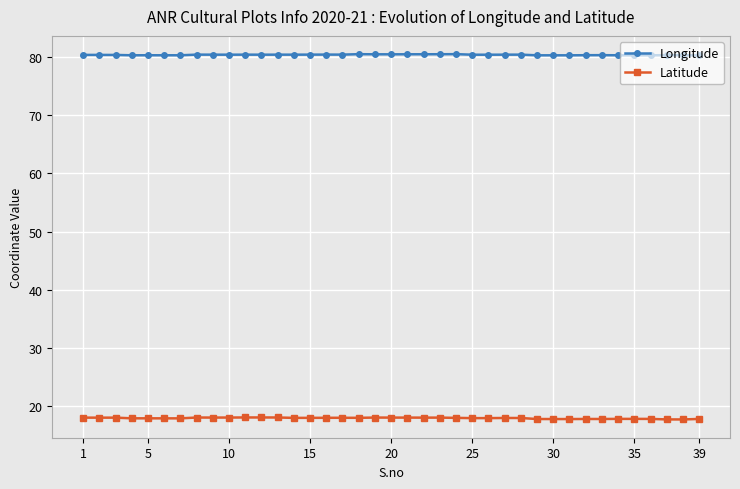

What is the sum of all Latitude values?

698.1